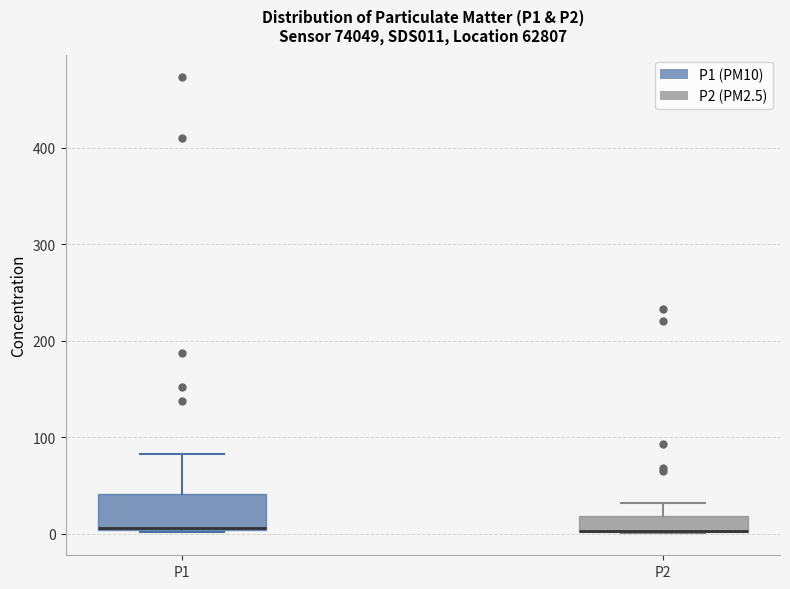

Reading left to right, transcribe this box plot: for each box, give where its median line is, the range the box spans, and where its two whiskers end, as read against the y-axis. The values are not printed on the chart, so give them approximately, as read against the axis.

P1: median 10 (drawn on the box's lower edge), box 0 to 40, whiskers 0 to 80
P2: median 0 (drawn on the box's lower edge), box 0 to 20, whiskers 0 to 30